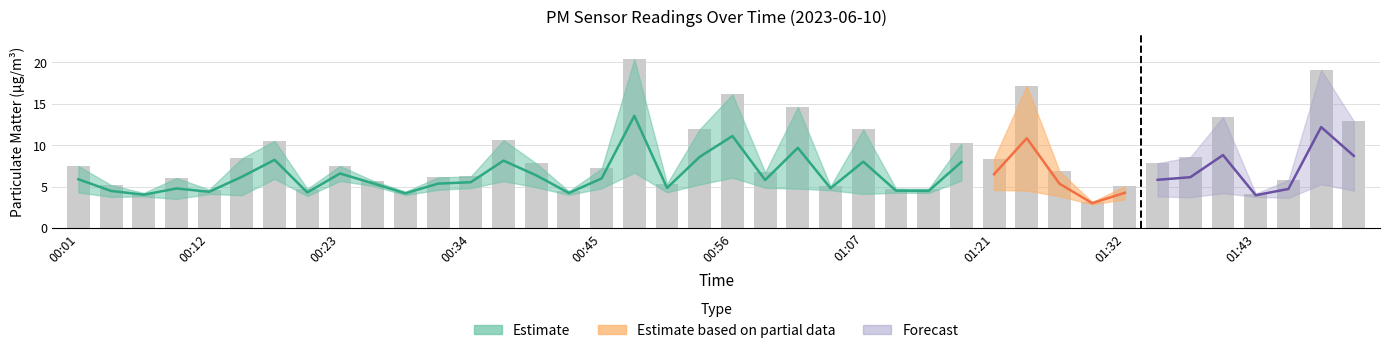

What position from the left is 00:03?

2